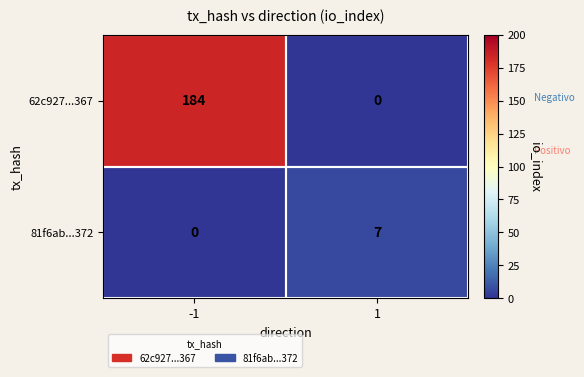

How many series are shown in this chart?

2